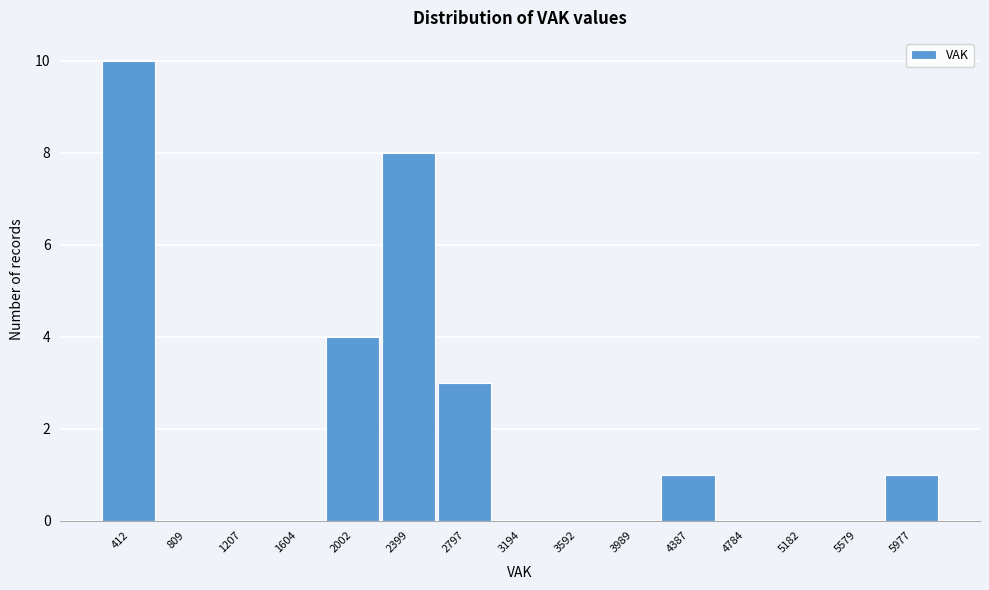

Reading left to right, what are all the values shown in this chart?

412=10	809=0	1207=0	1604=0	2002=4	2399=8	2797=3	3194=0	3592=0	3989=0	4387=1	4784=0	5182=0	5579=0	5977=1